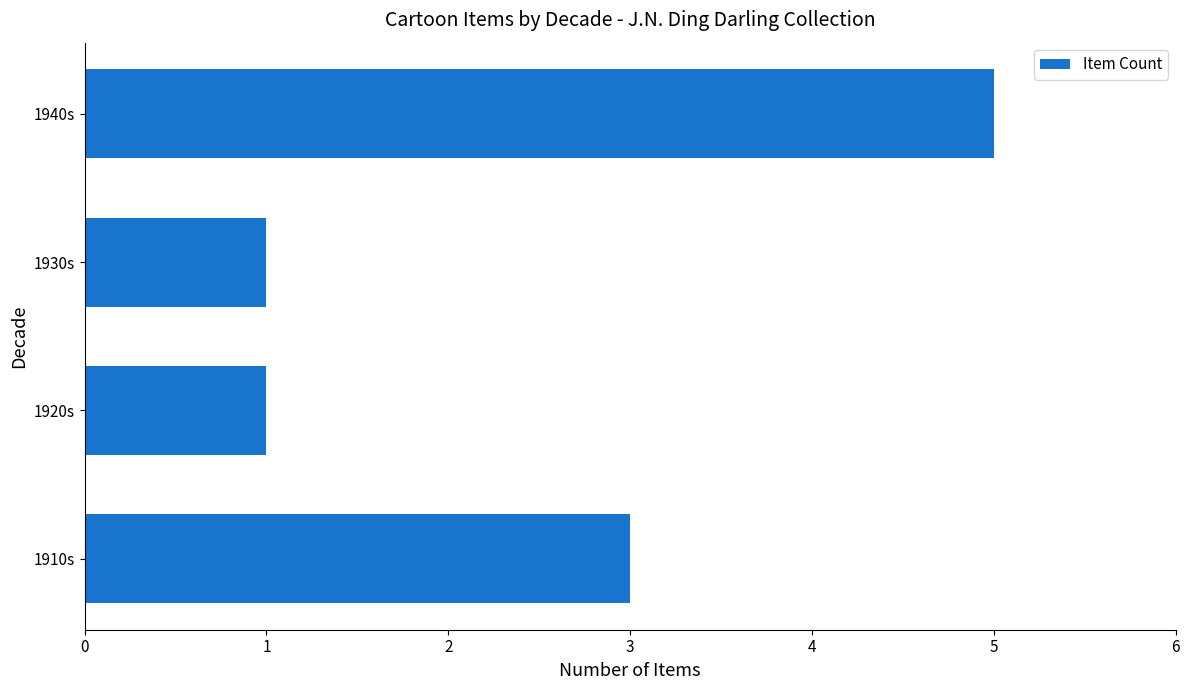

At which category does the chart reach its peak across all series?

1940s